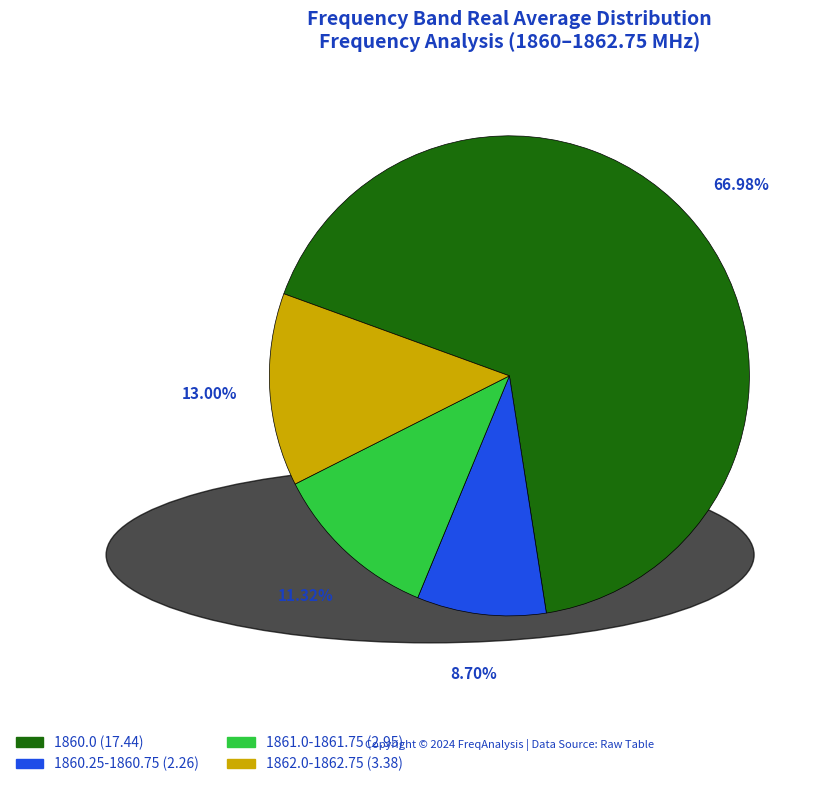

Is there a majority slice in this chart?

Yes